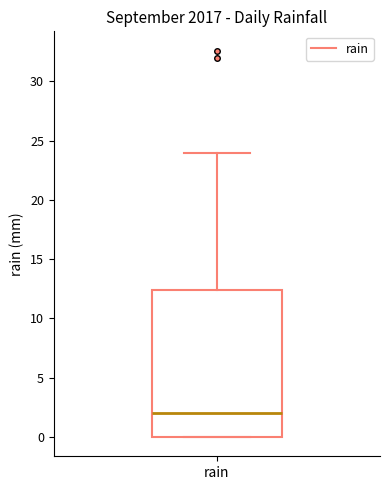

Transcribe this box plot: give where the median line is, the range the box spans, and where the two whiskers end, as read against the y-axis. The values are not printed on the chart, so give them approximately, as read against the axis.

median 2.0, box 0.0 to 12.5, whiskers 0.0 to 24.0